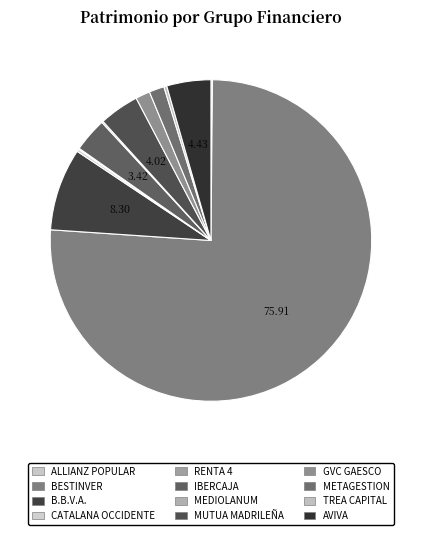

Rank the categories by value from highest to lowest.

BESTINVER, B.B.V.A., AVIVA, MUTUA MADRILEÑA, IBERCAJA, METAGESTION, GVC GAESCO, TREA CAPITAL, CATALANA OCCIDENTE, ALLIANZ POPULAR, MEDIOLANUM, RENTA 4